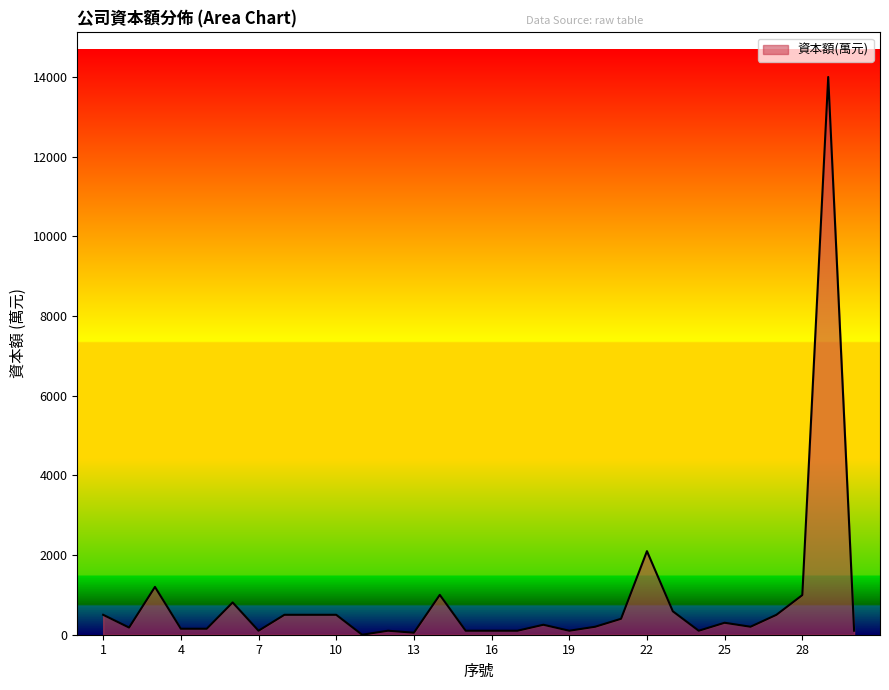

What is the difference between the second highest and second lowest values?

2048